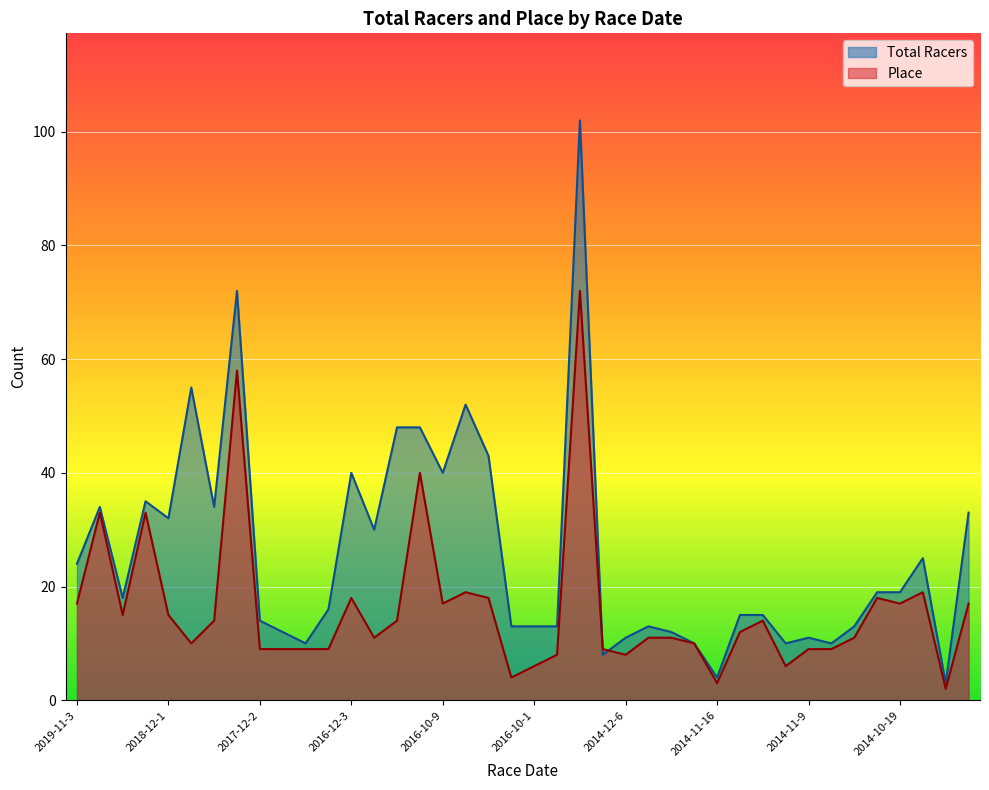

What is the difference between the maximum and second lowest values in the Place series?

69